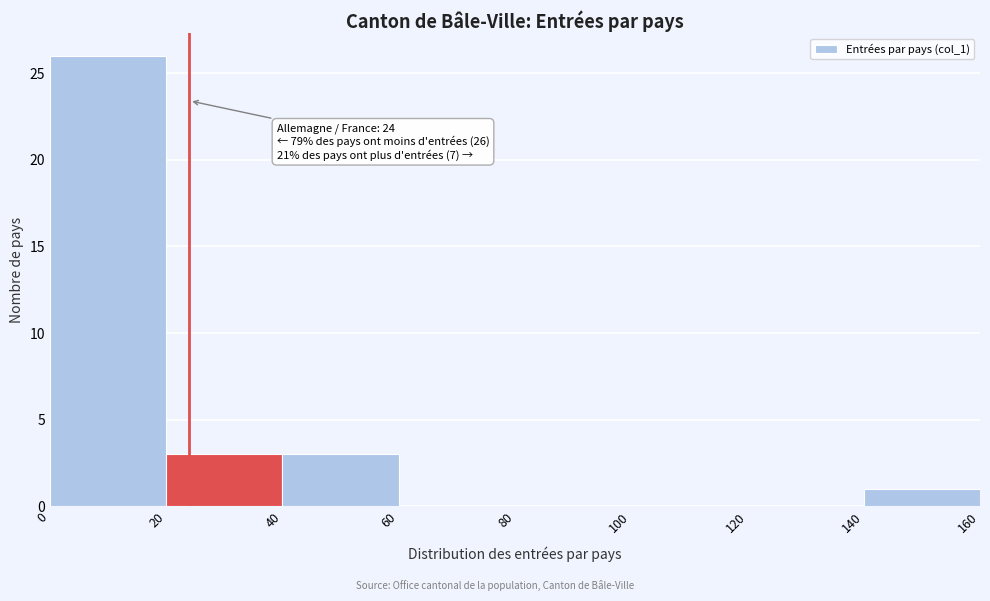

Which range on the x-axis has the tallest bar?

0 to 20